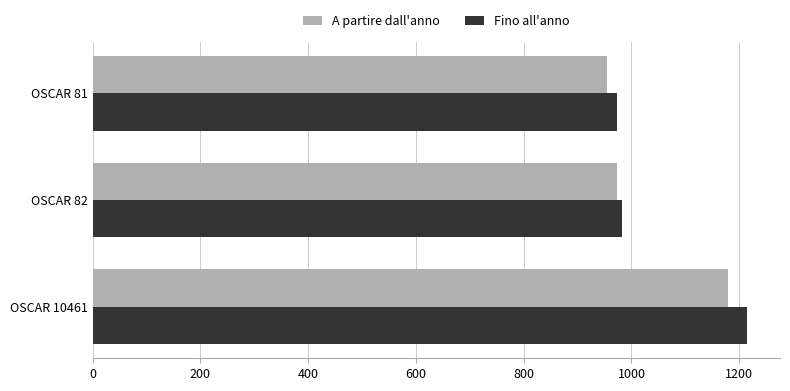

Which series has the largest range (max minus min)?

Fino all'anno